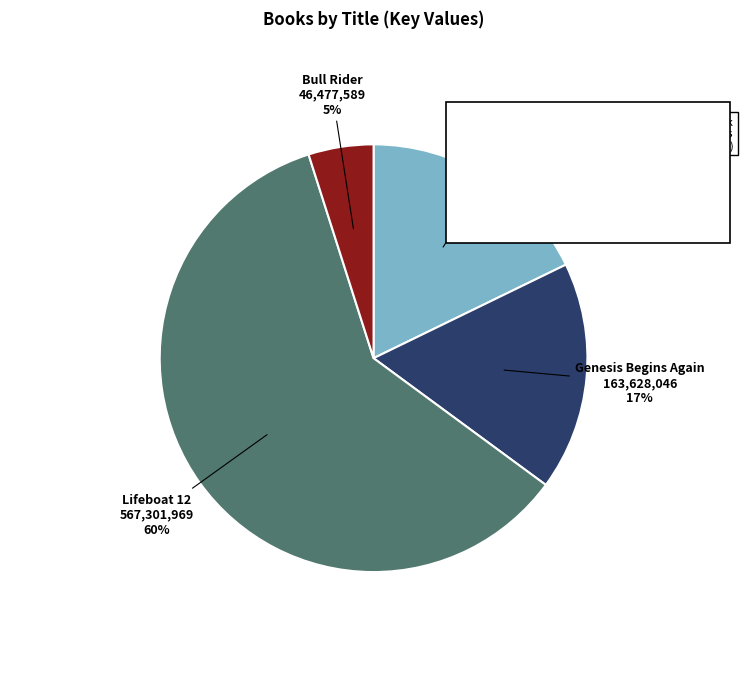

Is the sum of Alone and Bull Rider greater than half?

No